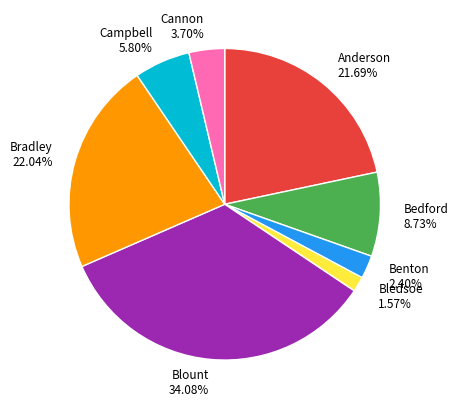

Which category has the smallest portion of the pie?

Bledsoe